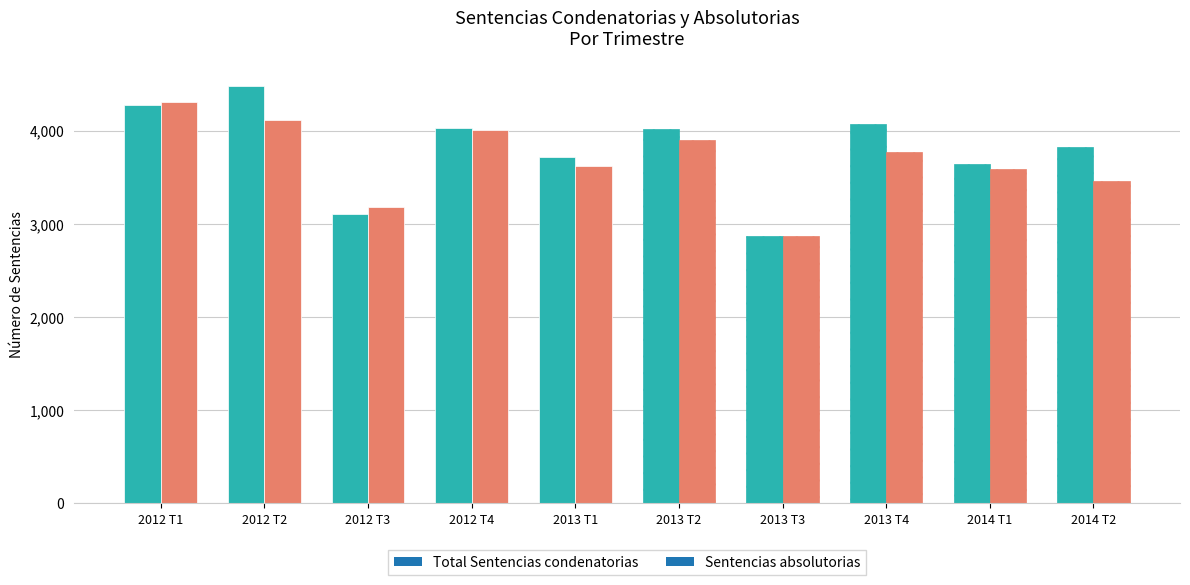

What are all the series names shown in the legend?

Total Sentencias condenatorias, Sentencias absolutorias